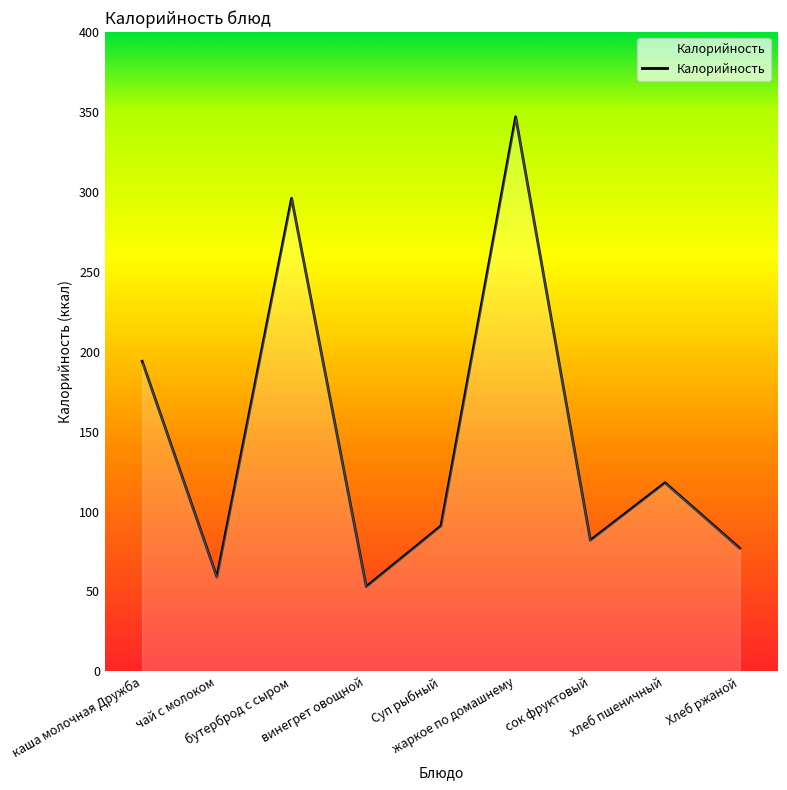

What position from the right is жаркое по домашнему?

4